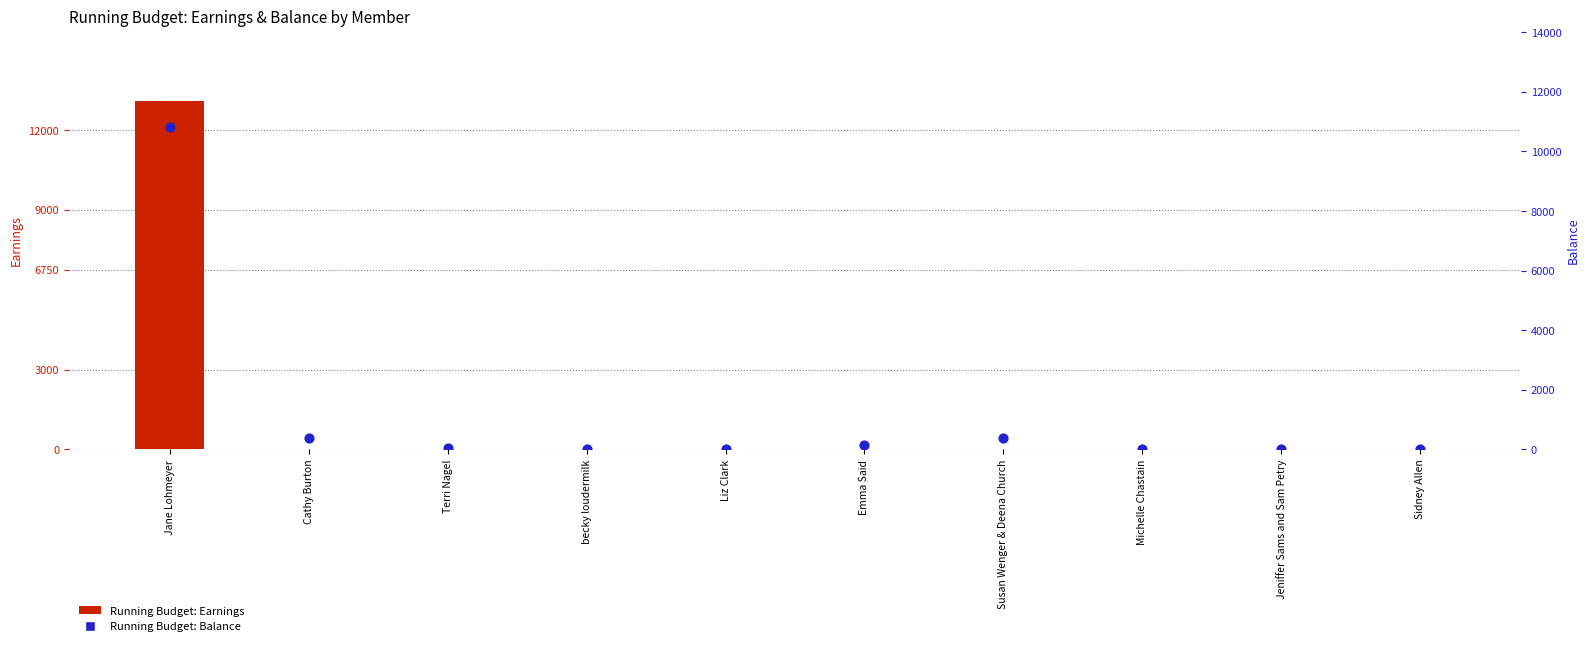

Which series has the widest spread of Y values?

Running Budget: Earnings